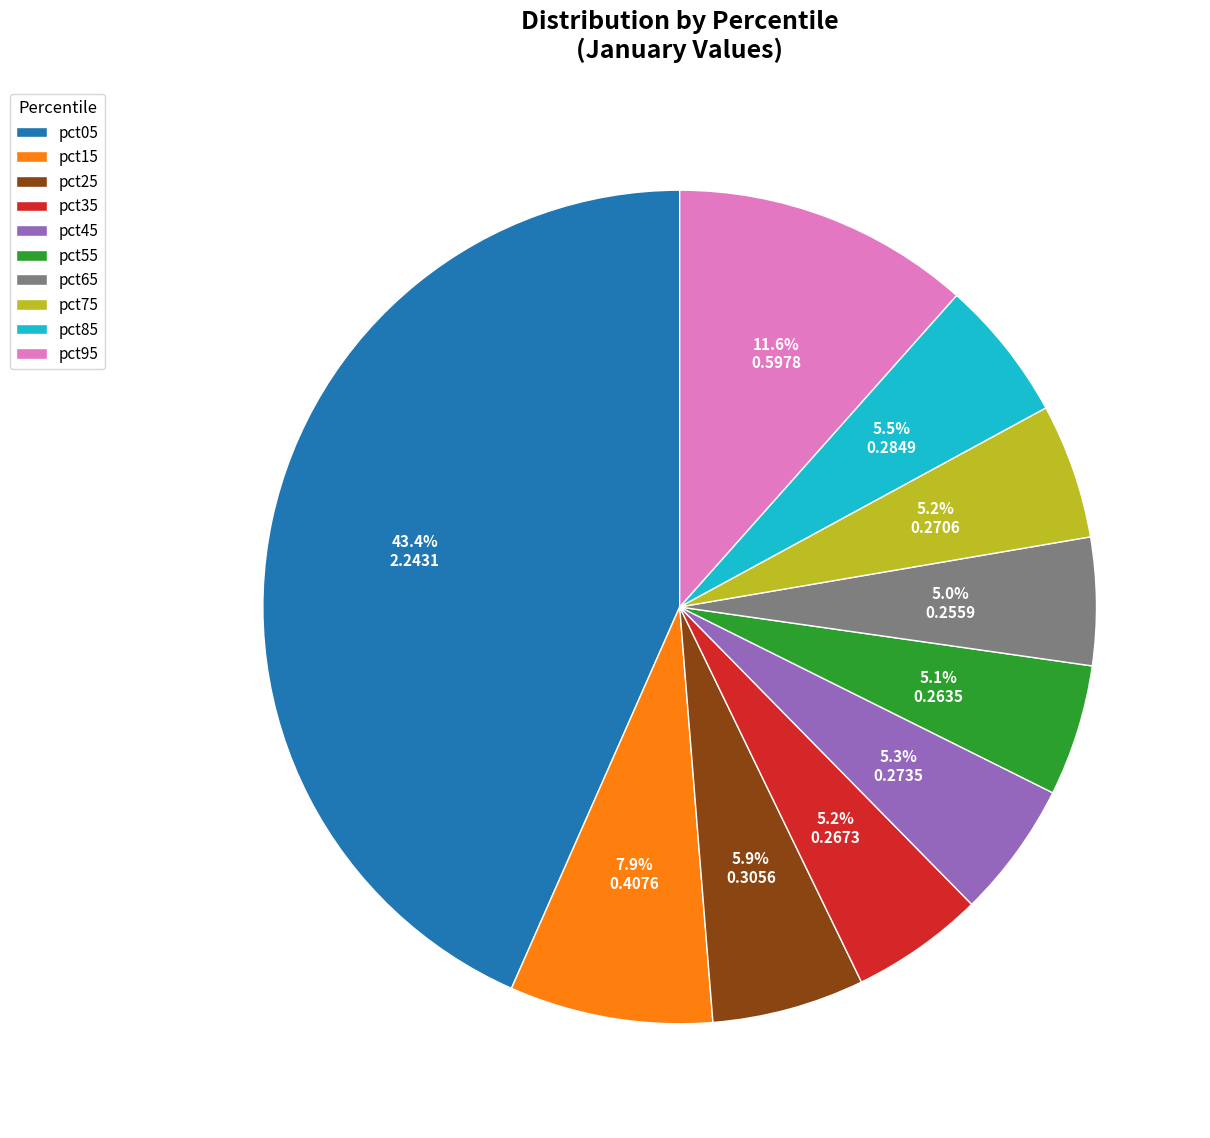

Does pct85 account for over 50% of the chart?

No